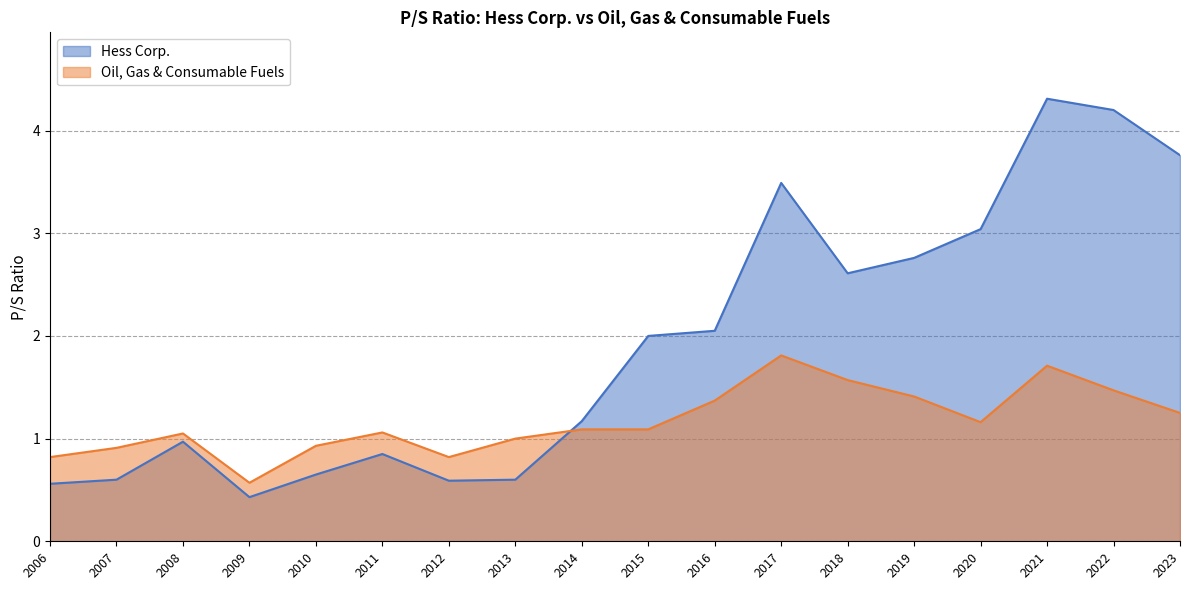

After their last crossing, which series has the higher values: Hess Corp. or Oil, Gas & Consumable Fuels?

Hess Corp.